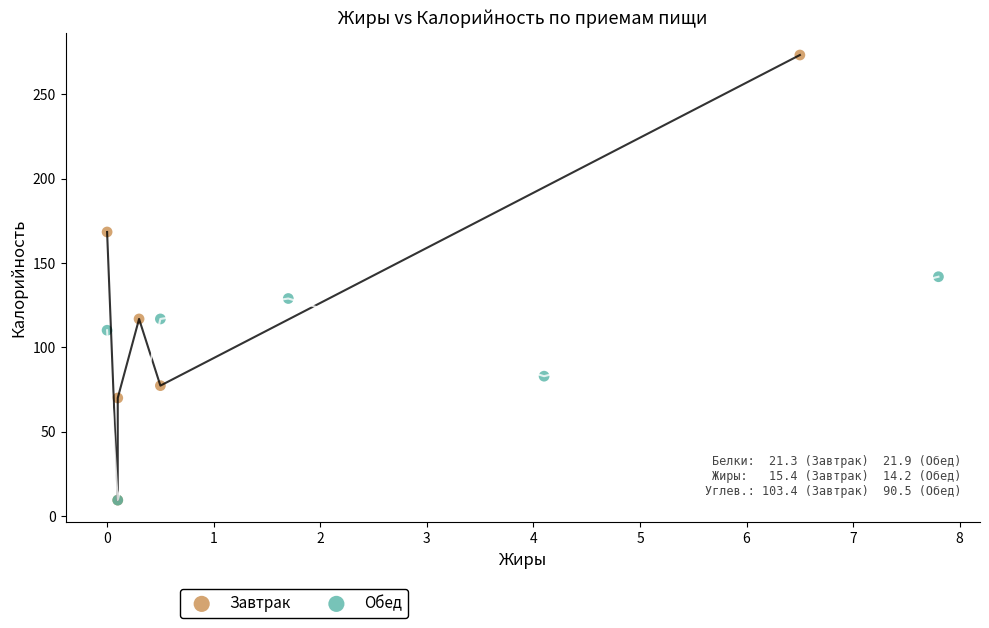

Which series reaches the maximum Y coordinate?

Завтрак